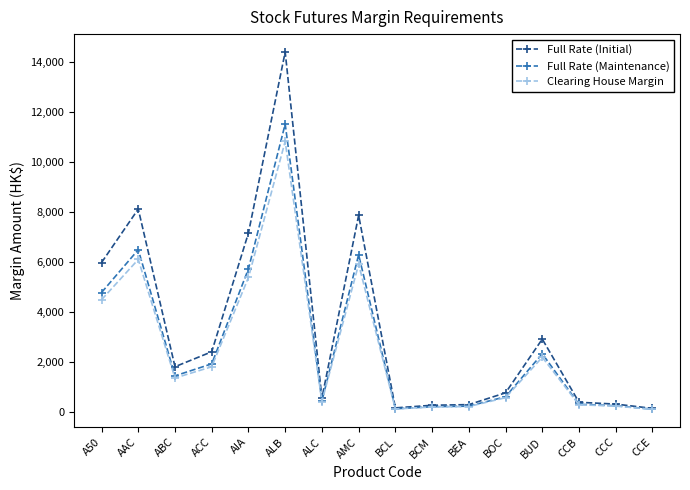

Between BOC and BUD, which series saw the biggest shift?

Full Rate (Initial)